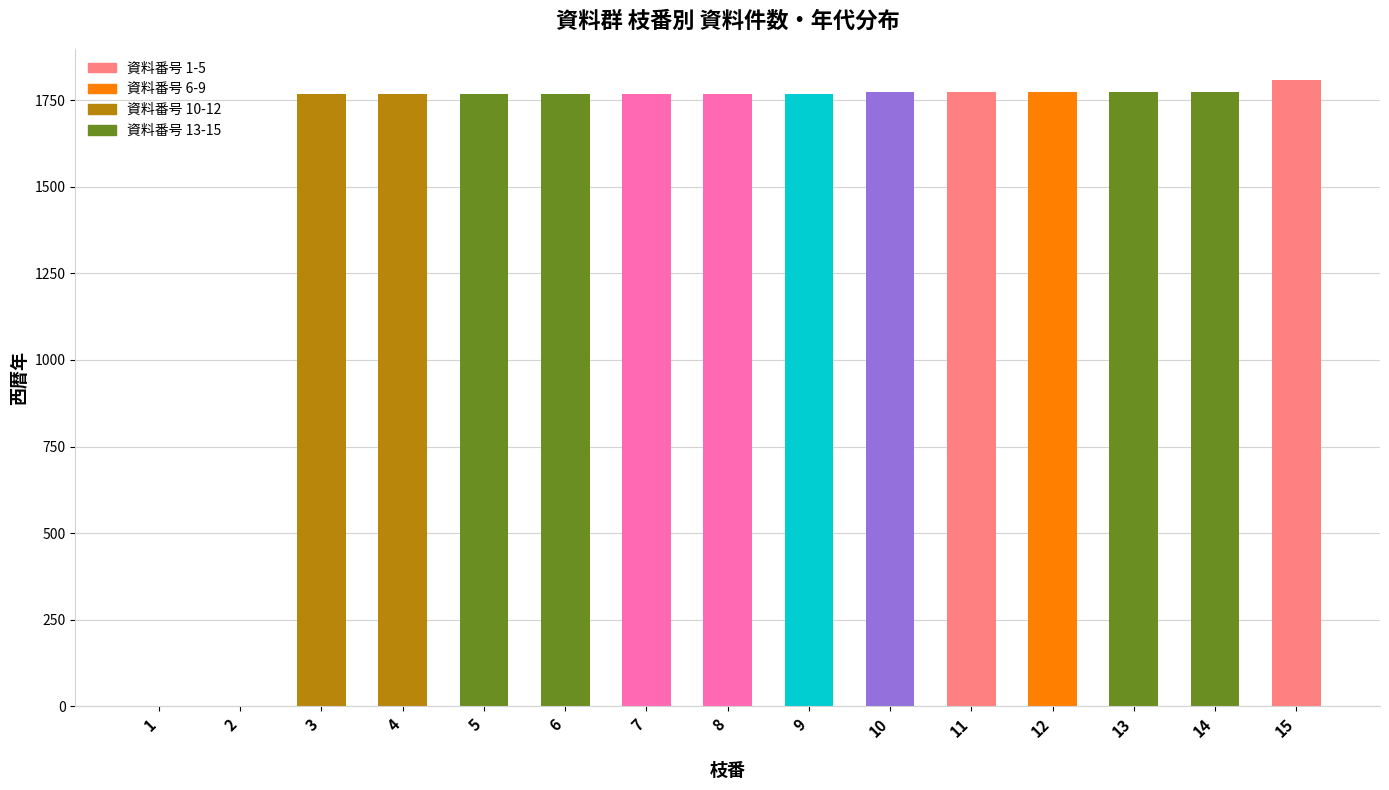

What is the average value?

1537